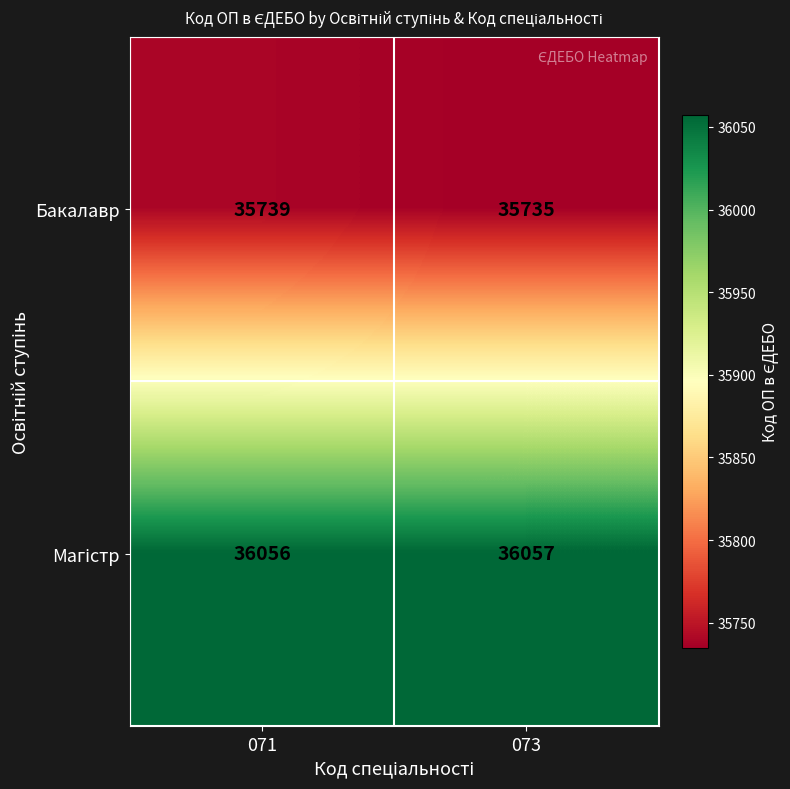

How many categories are shown in the chart?

2